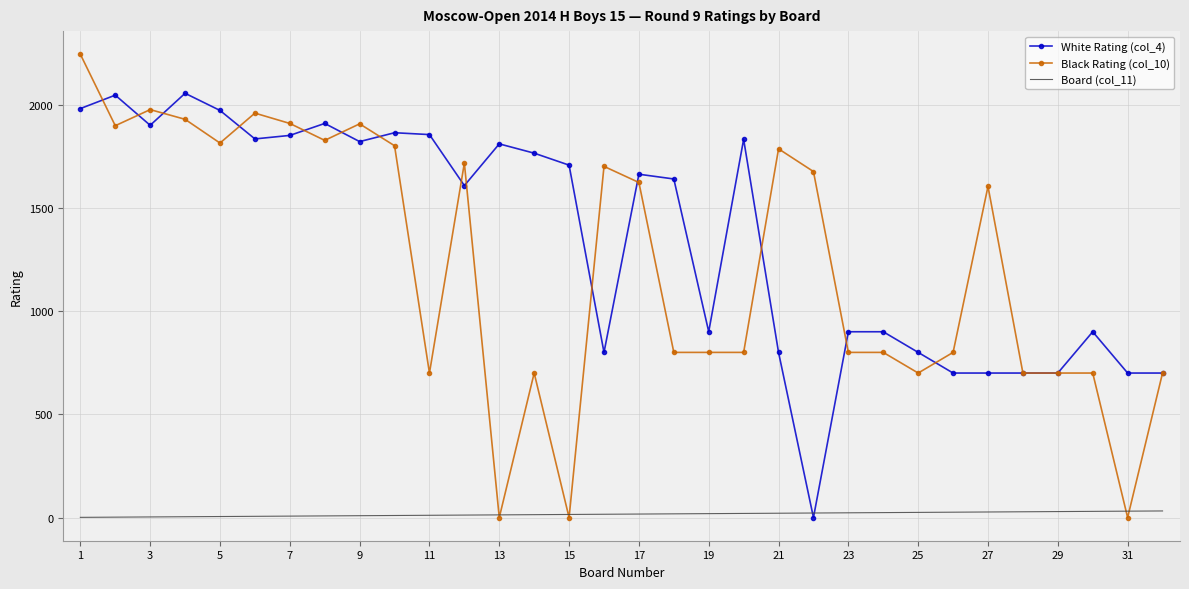

What is the minimum value for Board (col_11)?

1